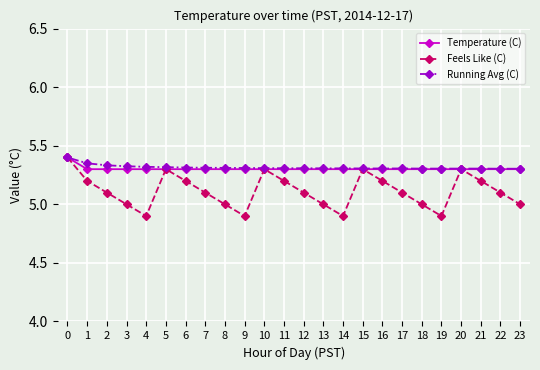

True or false: Temperature (C) has a value of 1.4 at 0.

False